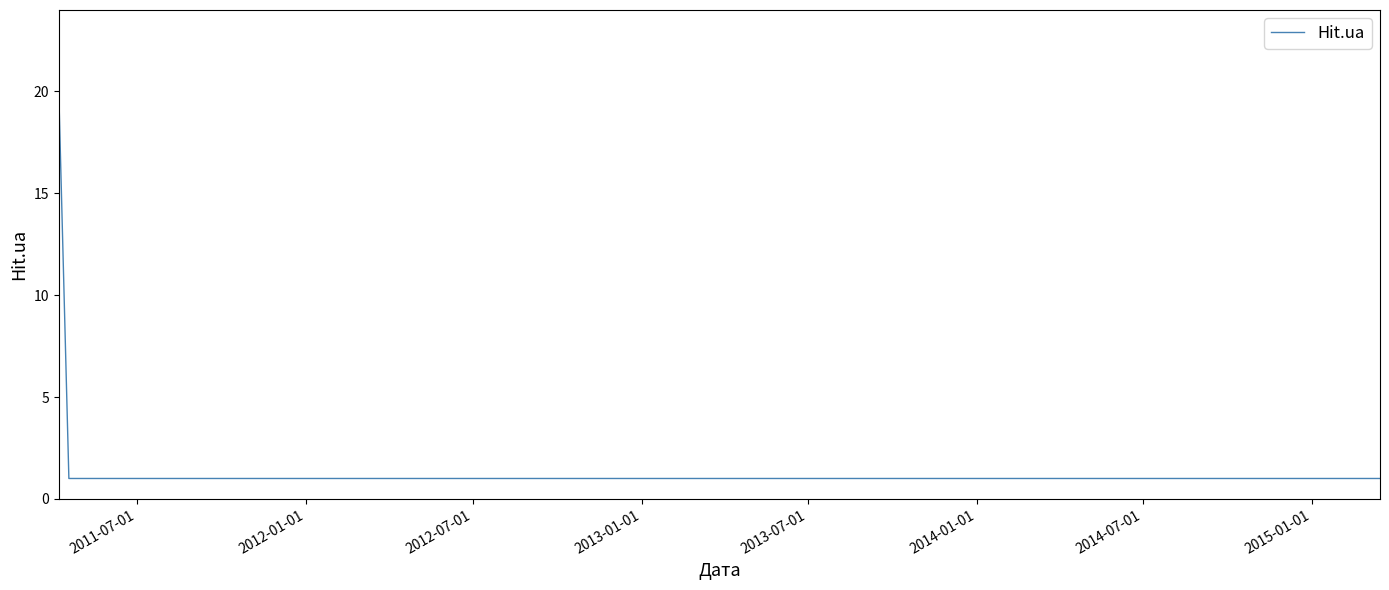

True or false: the data has more than 2 interior local peaks.

False